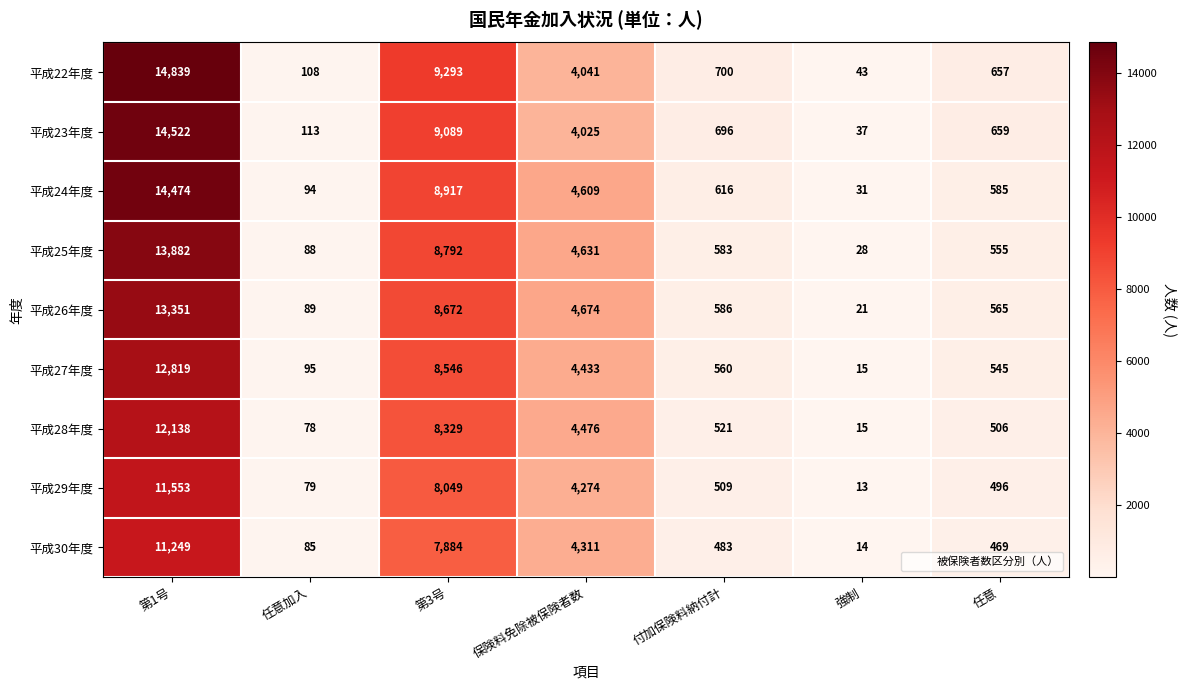

Rank the series at 保険料免除被保険者数 from lowest to highest value.

平成23年度, 平成22年度, 平成29年度, 平成30年度, 平成27年度, 平成28年度, 平成24年度, 平成25年度, 平成26年度